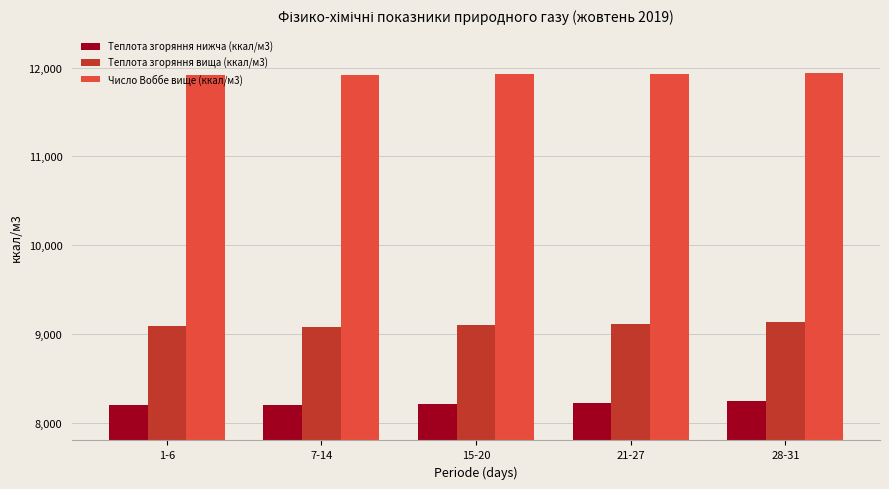

Which series has the largest total across all categories?

Число Воббе вище (ккал/м3)